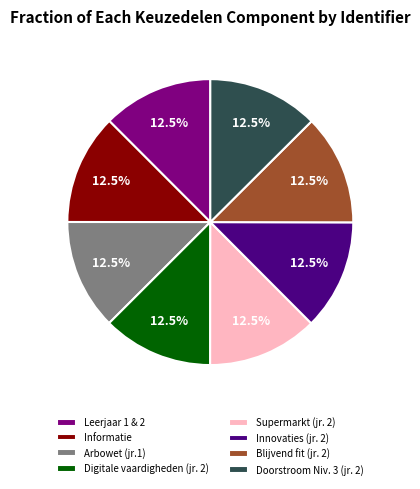

What is the total percentage of Informatie and Doorstroom Niv. 3 (jr. 2)?

25.0%